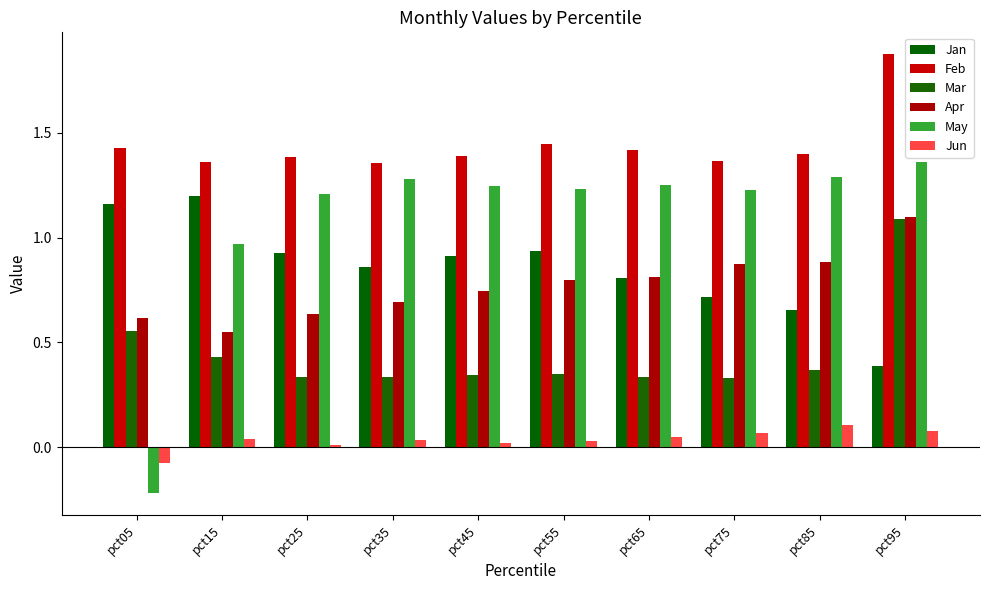

Which series changed the most between pct35 and pct95?

Mar